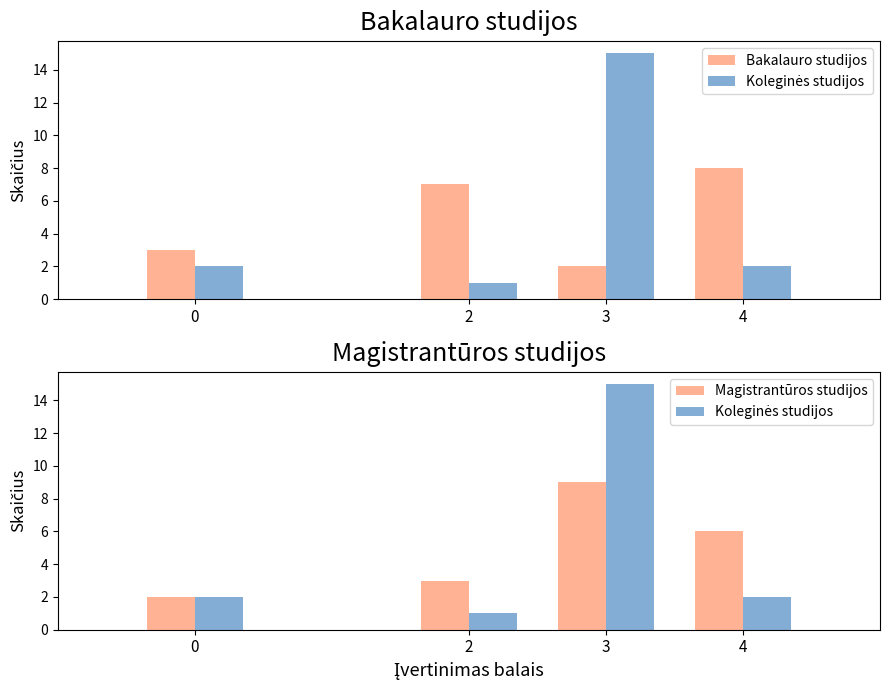

At 4, list the series in order from smallest to largest.

Koleginės studijos, Magistrantūros studijos, Bakalauro studijos